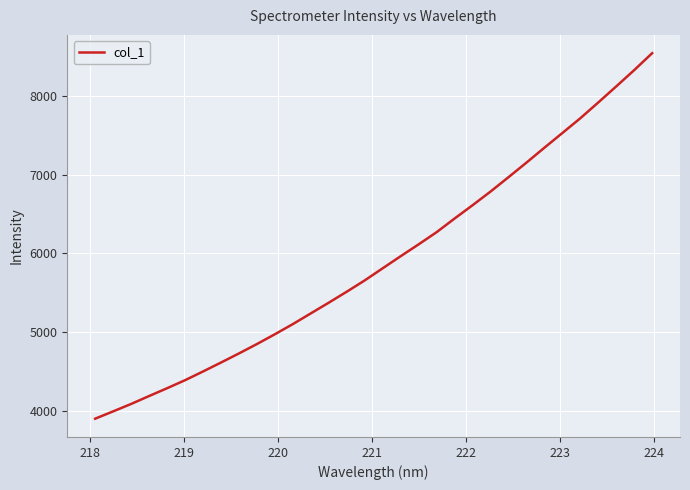

What is the difference between the maximum and minimum values?

4652.7